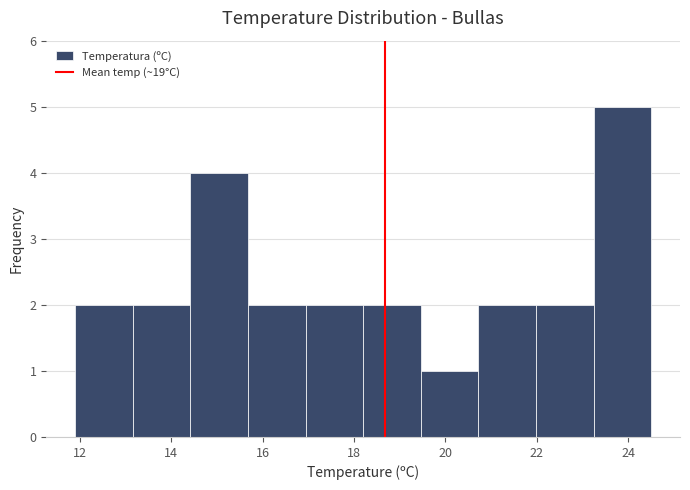

What is the height of the bar covering 18.20 to 19.46 on the x-axis? Neither the bar edges nor the heights are printed on the chart, so give them approximately, as read against the axes.

2